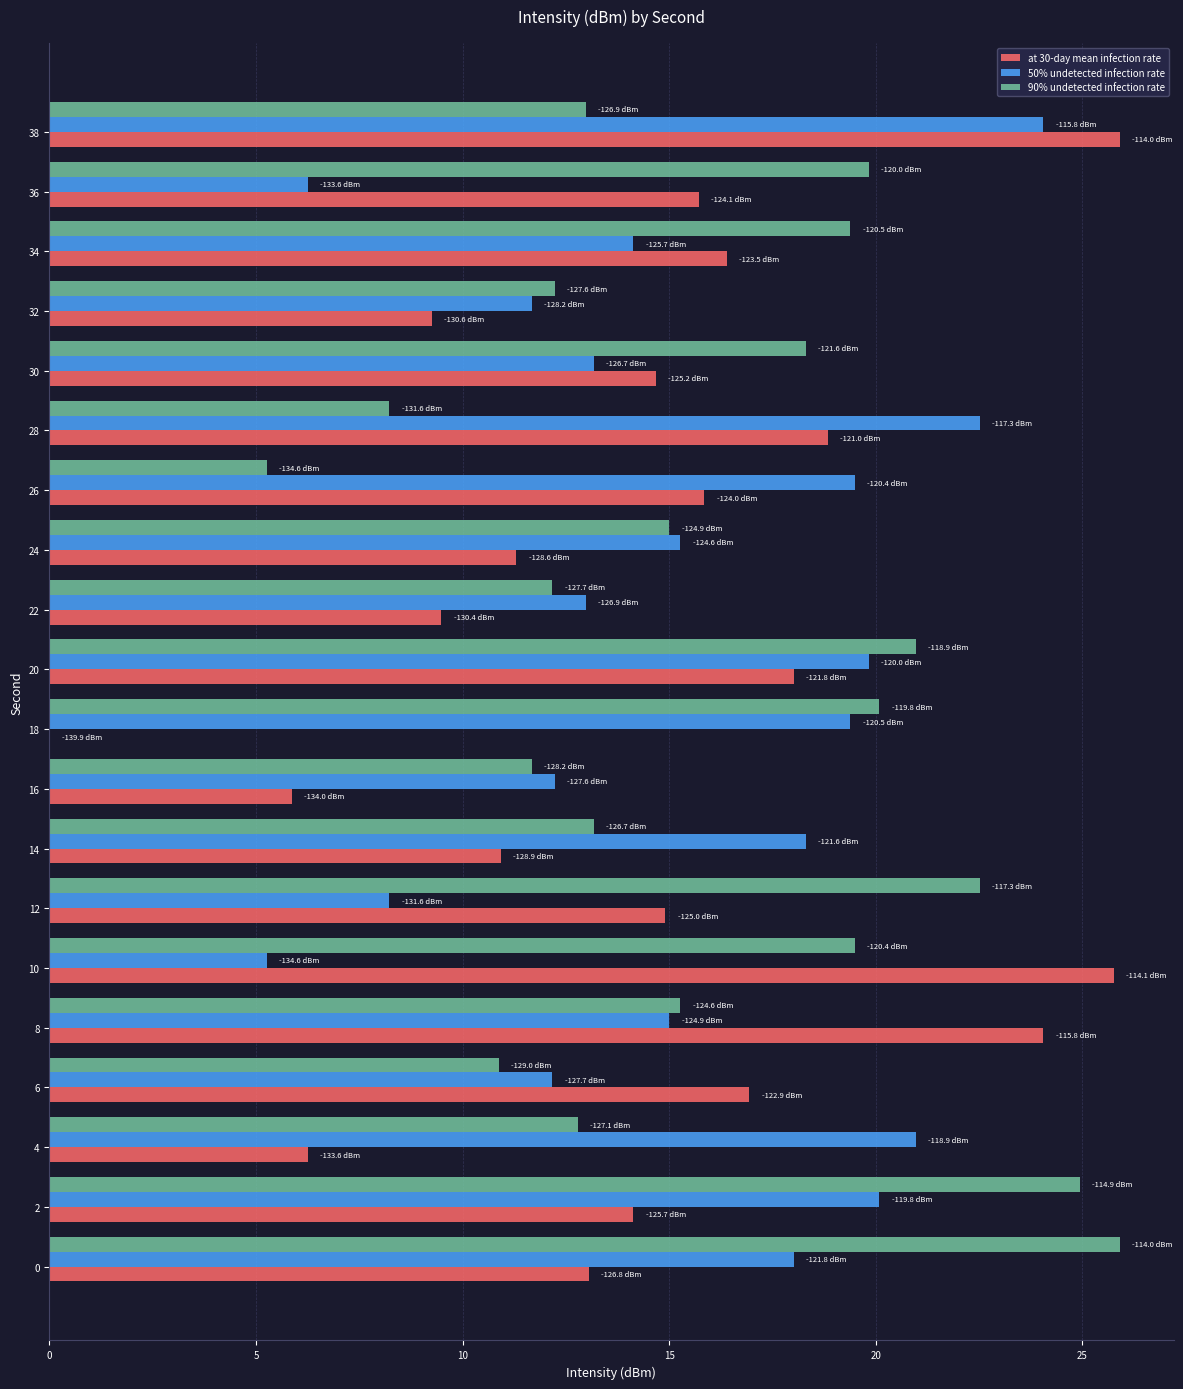

What is the highest value of the 90% undetected infection rate series?

25.9